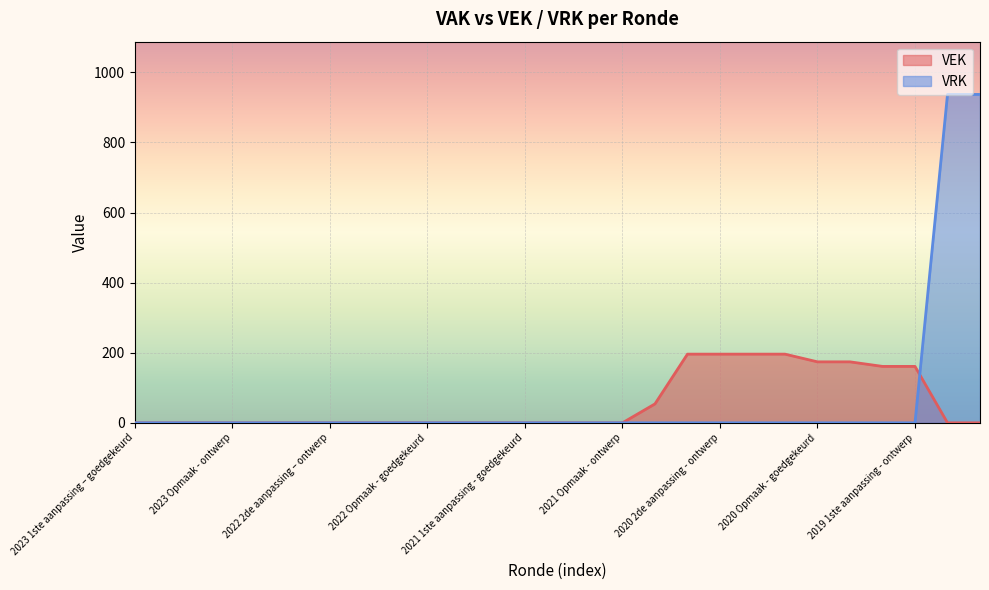

List the series in order of their overall mean, lowest first.

VEK, VRK